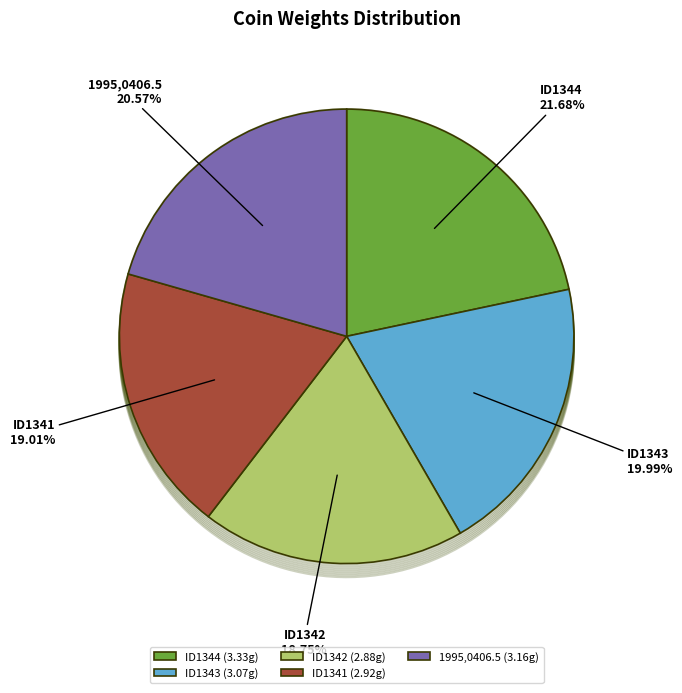

Which has a higher value, ID1341 or ID1342?

ID1341